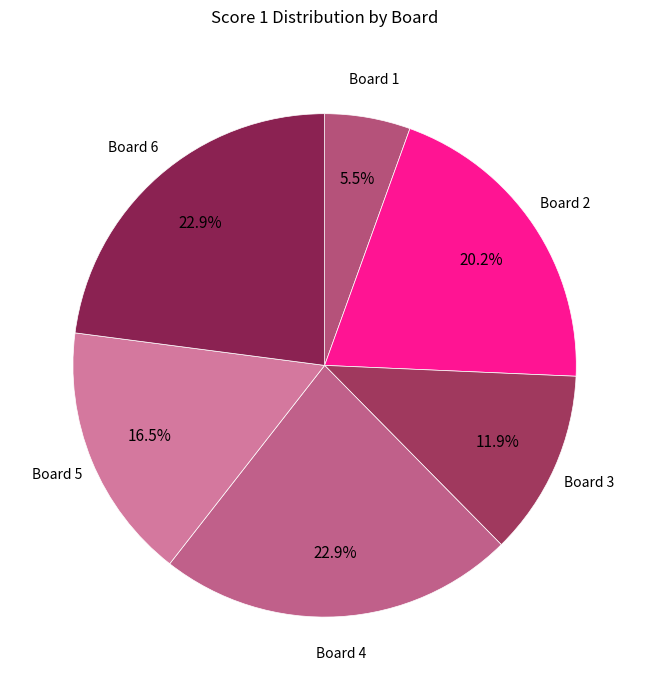

What is the largest slice in the pie chart?

Board 4